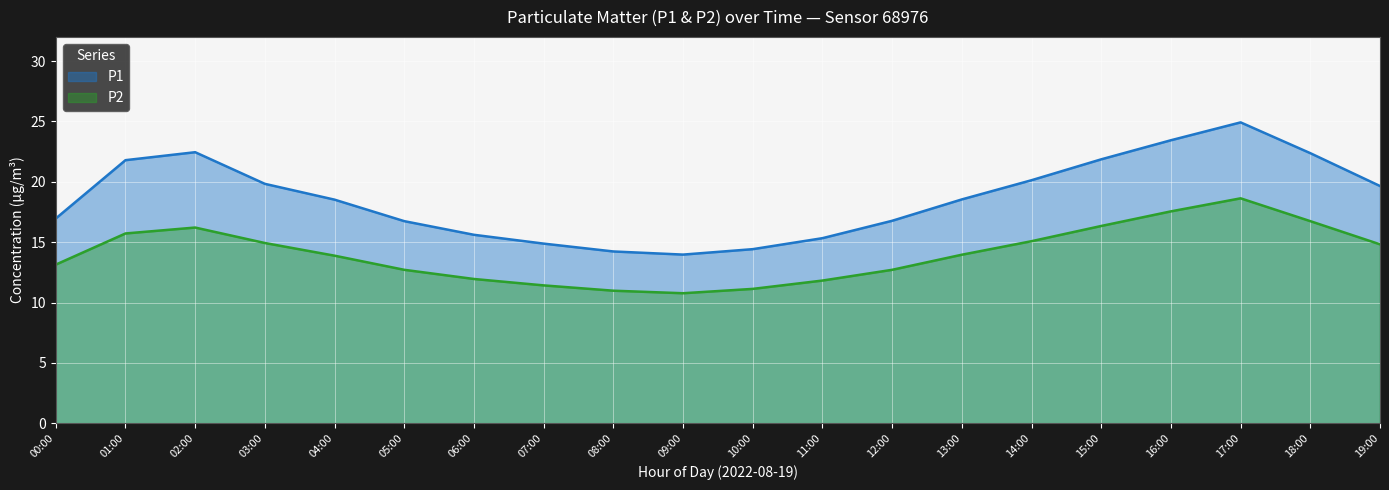

What is the total value across all series at 12:00?

29.5